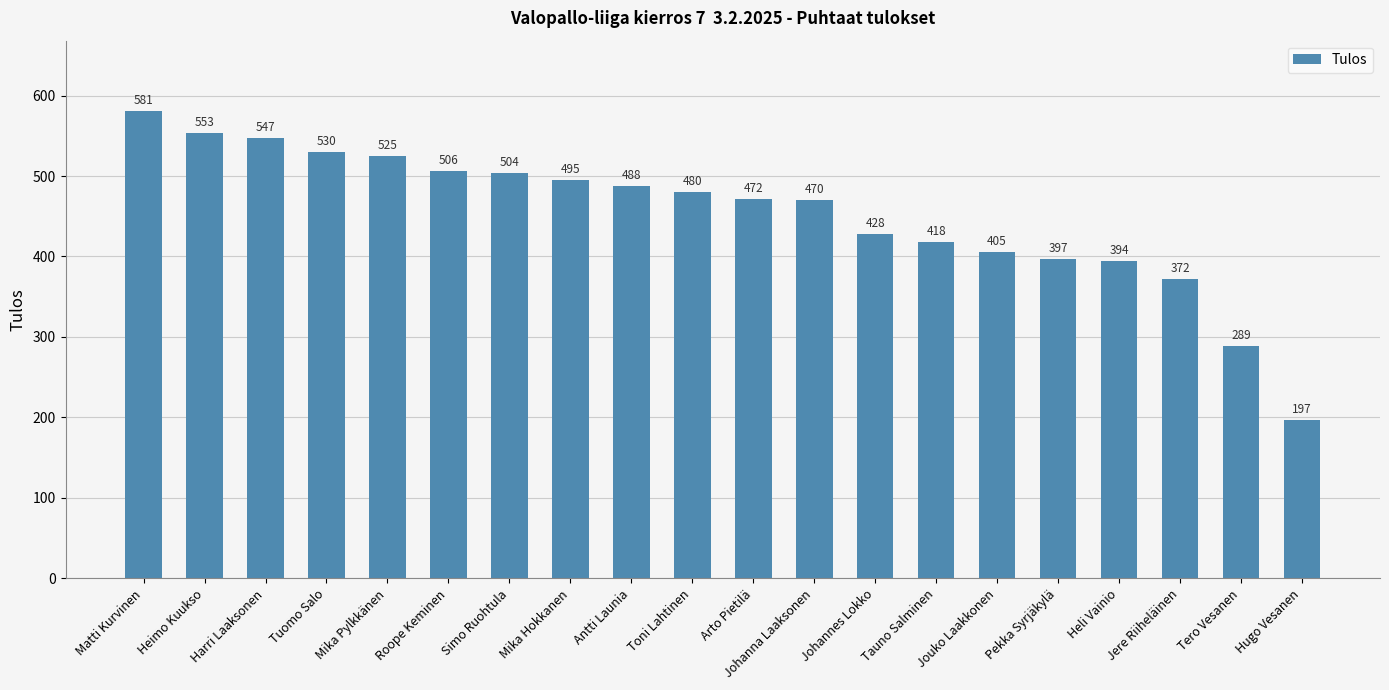

What position from the right is Simo Ruohtula?

14